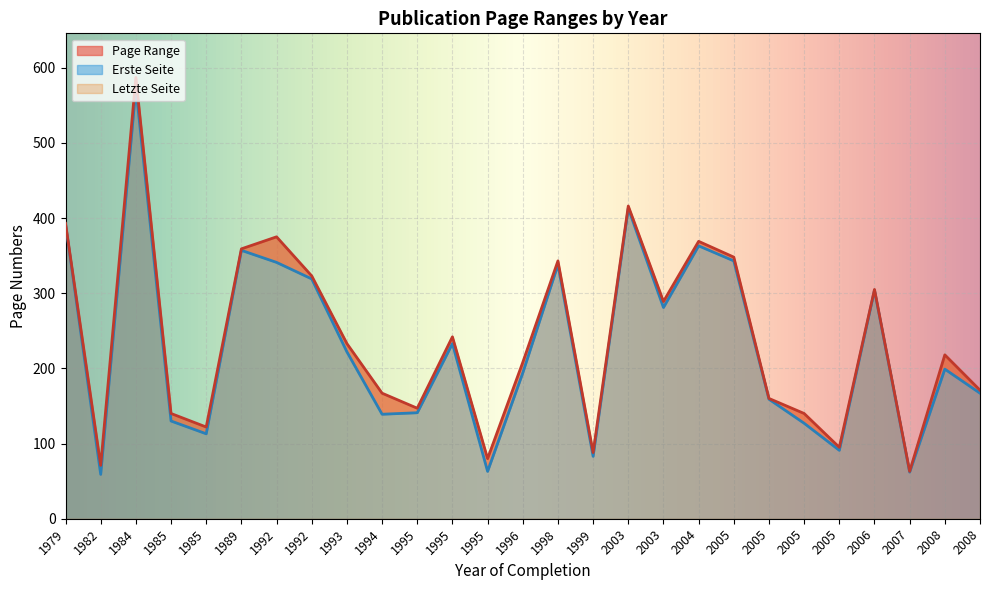

Reading left to right, list all the values displayed in this chart.

Erste Seite: 1995=141	2006=304	2005=343	2005=159	2003=413	2004=363	1979=392	1992=341	1993=222	1995=233	1995=63	1996=194	1999=83	1994=139	1989=357	1985=130	1984=573	1992=319	2008=199	2008=167	1982=59	1985=113	2007=62	2003=281	2005=127	2005=91	1998=338
Letzte Seite: 1995=147	2006=305	2005=348	2005=160	2003=416	2004=369	1979=393	1992=375	1993=233	1995=242	1995=80	1996=208	1999=88	1994=167	1989=359	1985=140	1984=587	1992=323	2008=218	2008=171	1982=71	1985=122	2007=63	2003=289	2005=140	2005=95	1998=343